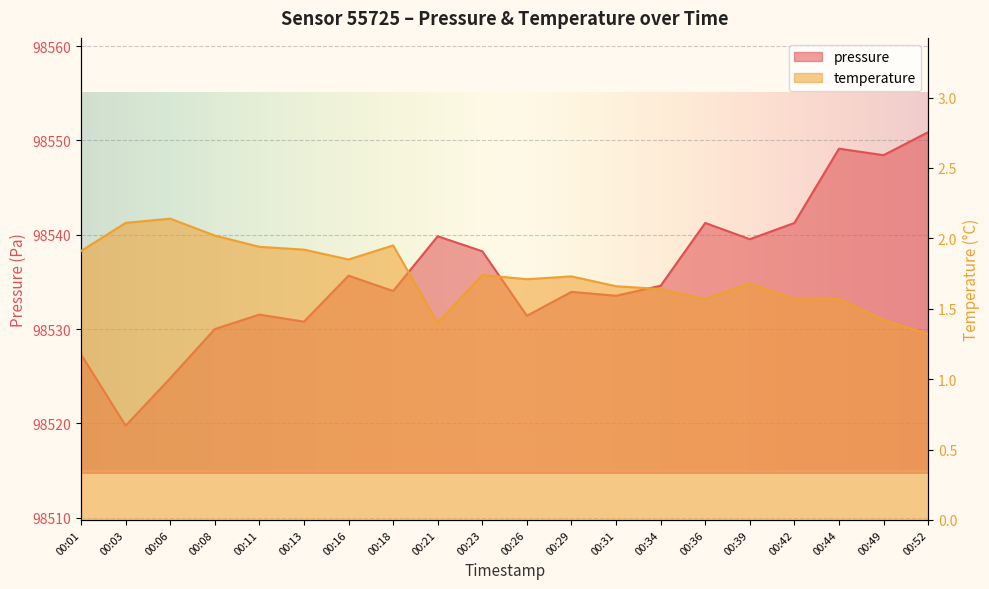

Does the chart display data point markers on the line(s)?

No